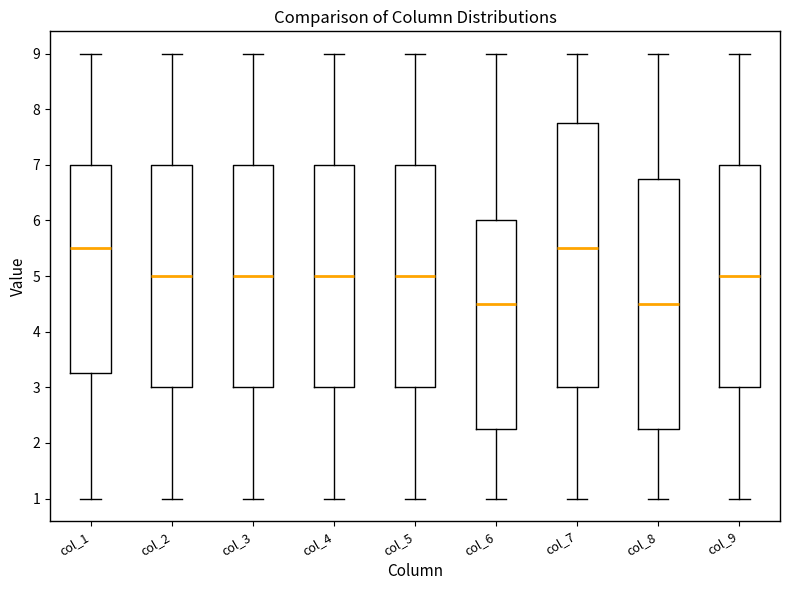

Where is the upper edge of the box for col_1 on the y-axis? The values are not printed on the chart, so give them approximately, as read against the axis.

7.0